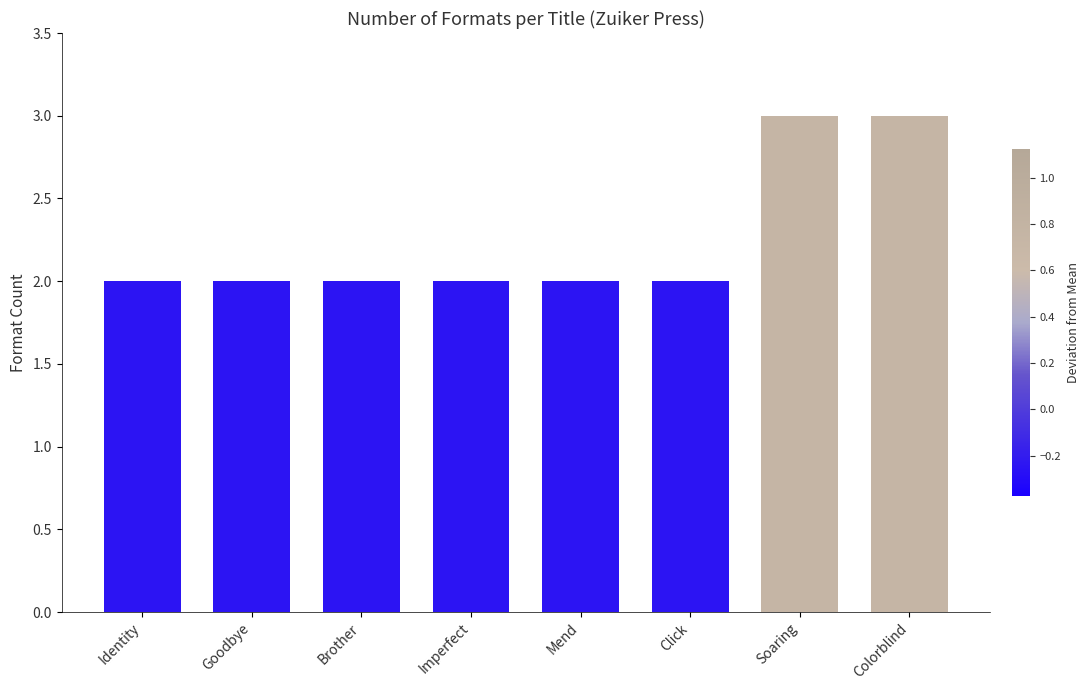

What is the change in value from Goodbye to Soaring?

+1